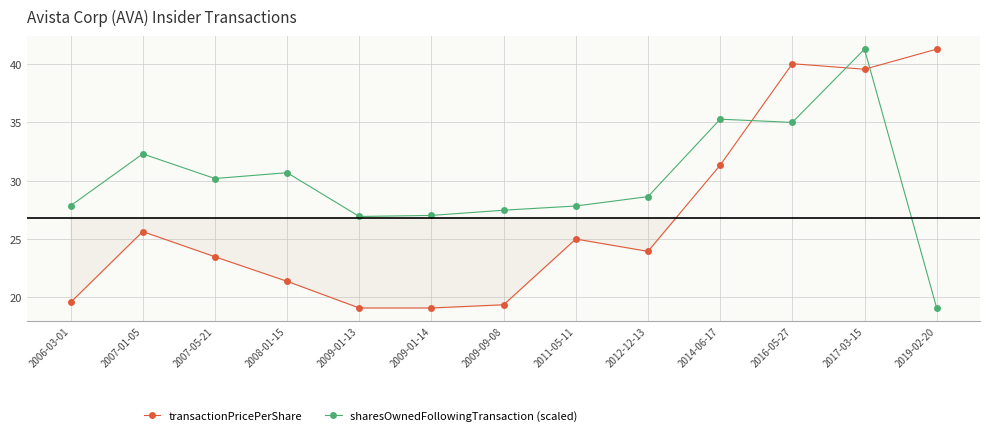

Is the value of transactionPricePerShare at 2007-05-21 greater than the value of sharesOwnedFollowingTransaction (scaled) at 2012-12-13?

No